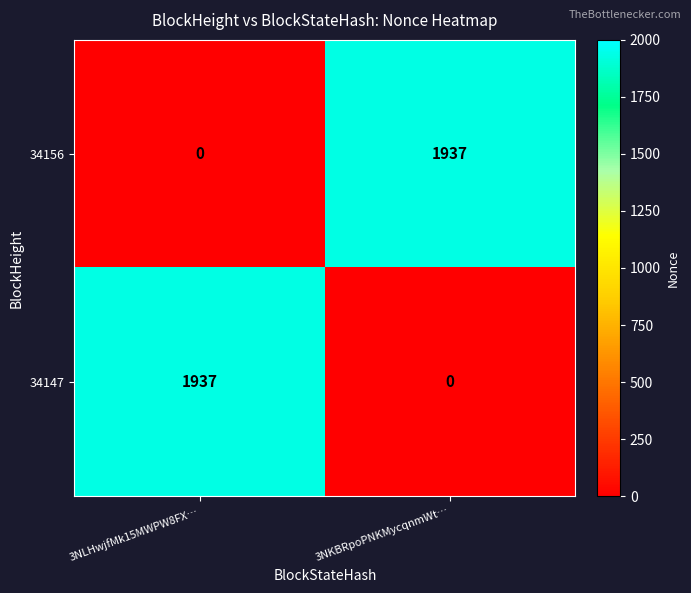

Rank the series at 3NKBRpoPNKMycqnmWt… from highest to lowest value.

34156, 34147